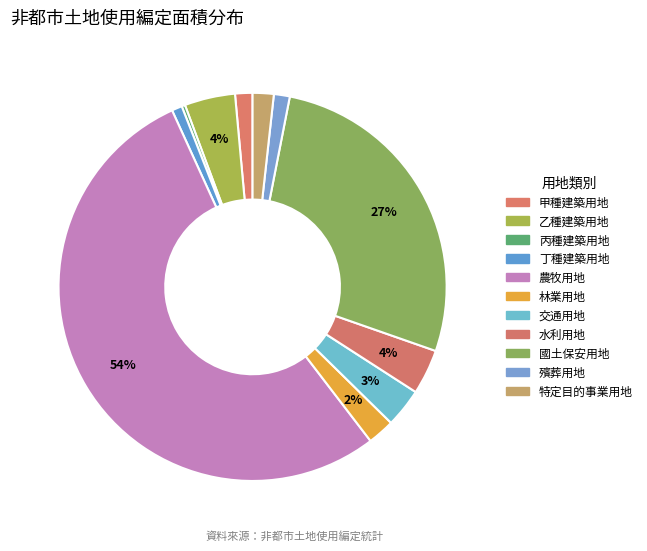

Count the number of slices in the pie.

11